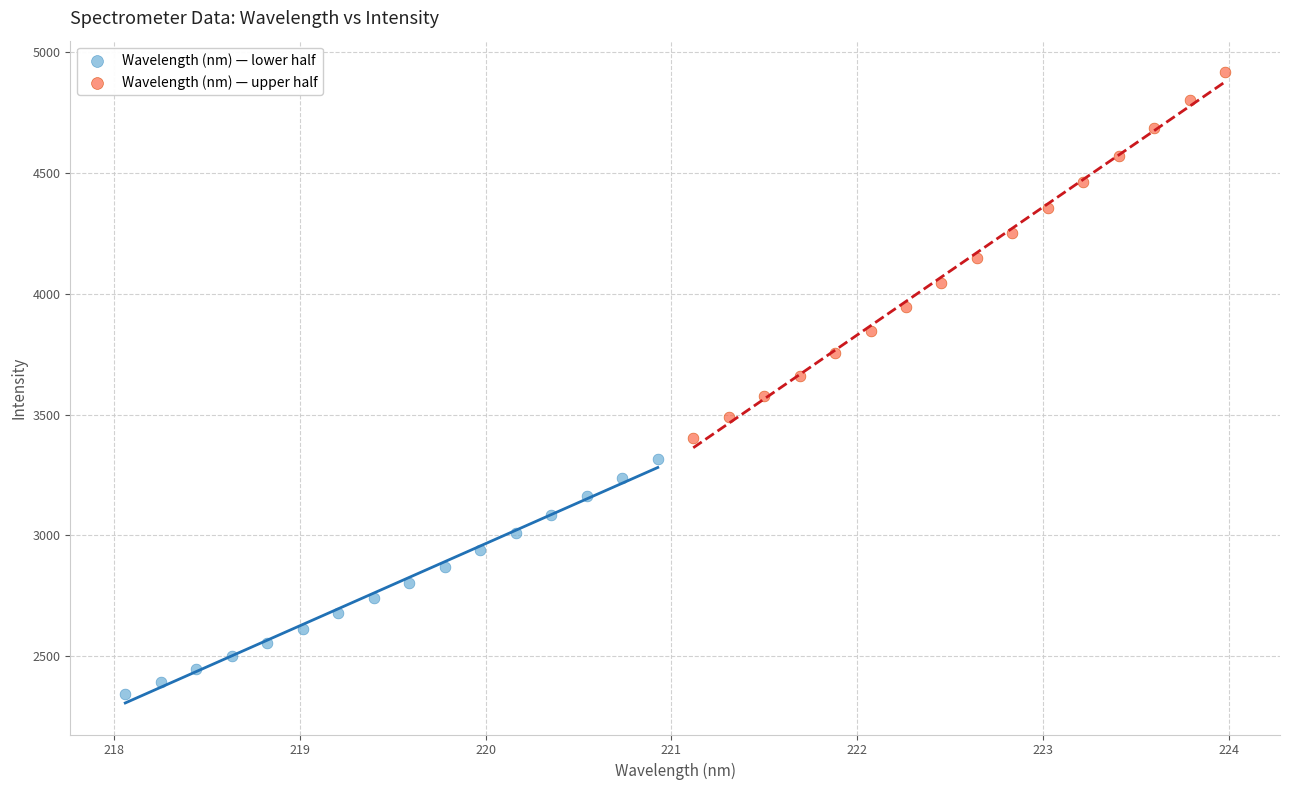

Which series has the widest spread of Y values?

Wavelength (nm) — upper half